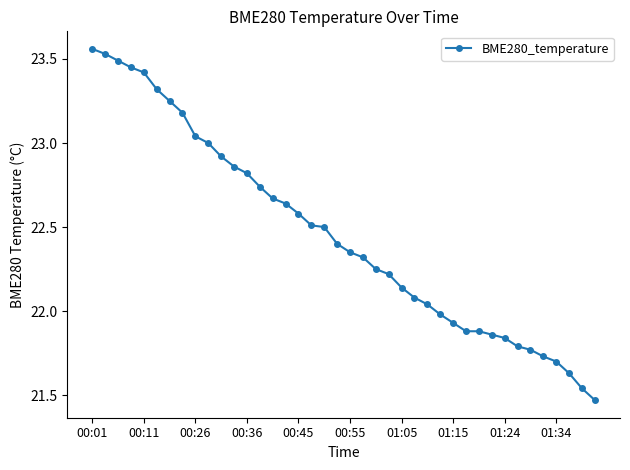

What is the difference between the maximum and minimum values?

2.1